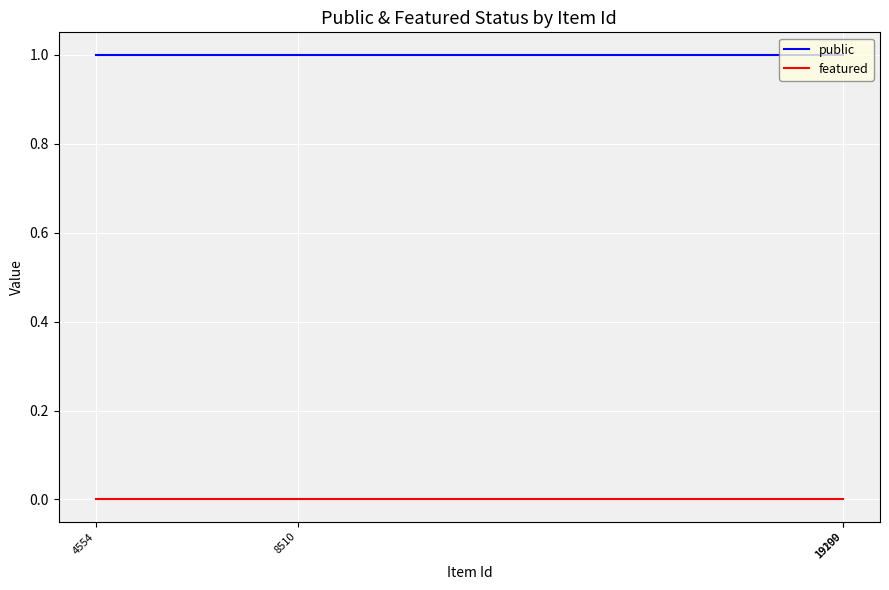

Does the chart display data point markers on the line(s)?

No